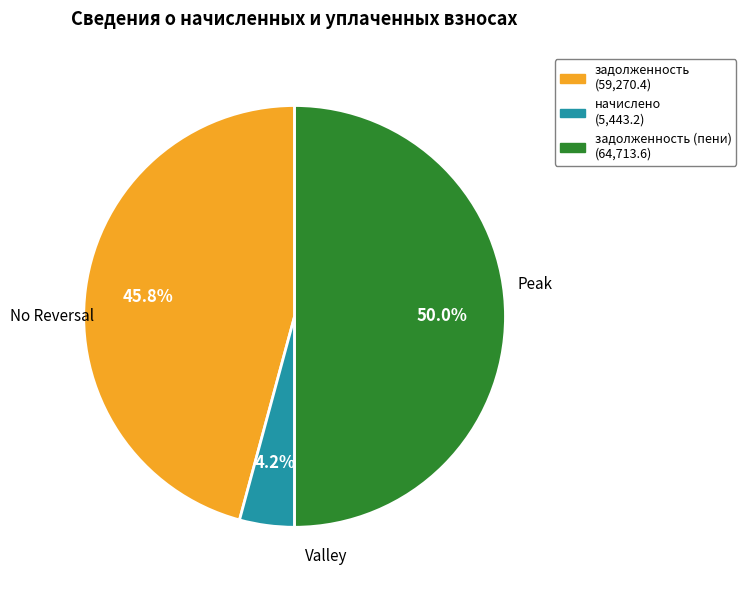

Count the number of slices in the pie.

3